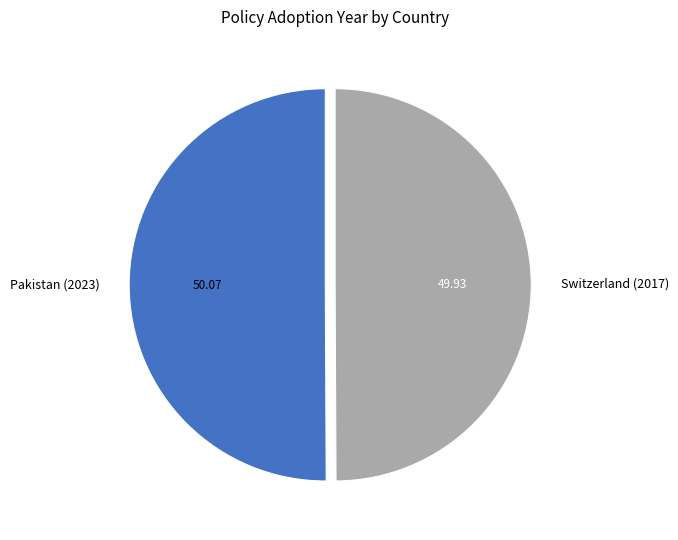

Do Switzerland (2017) and Pakistan (2023) together represent more than half of the pie?

Yes